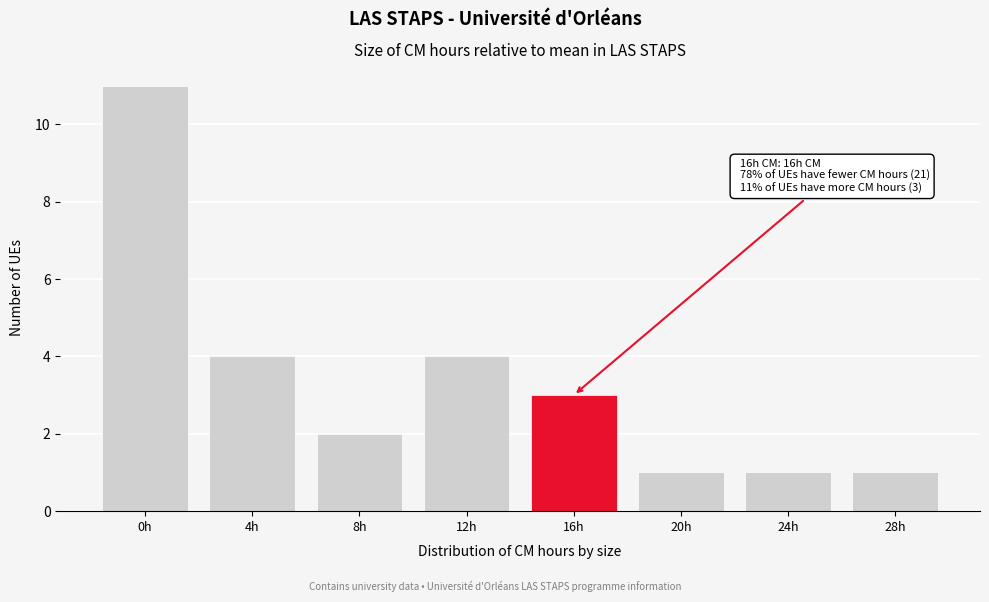

Reading right to left, what are all the values shown in this chart?

1	1	1	3	4	2	4	11